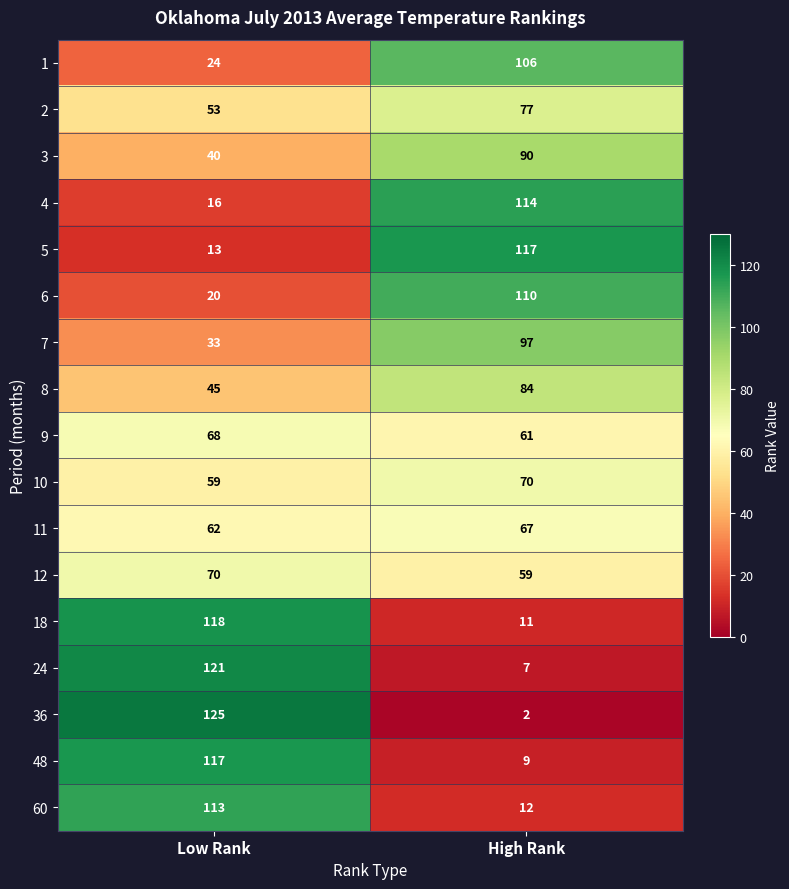

What is the difference between the highest and lowest values at High Rank?

115